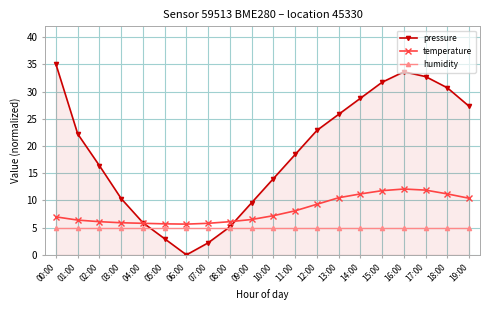

Between which two adjacent categories do humidity and pressure first intersect?

04:00 and 05:00